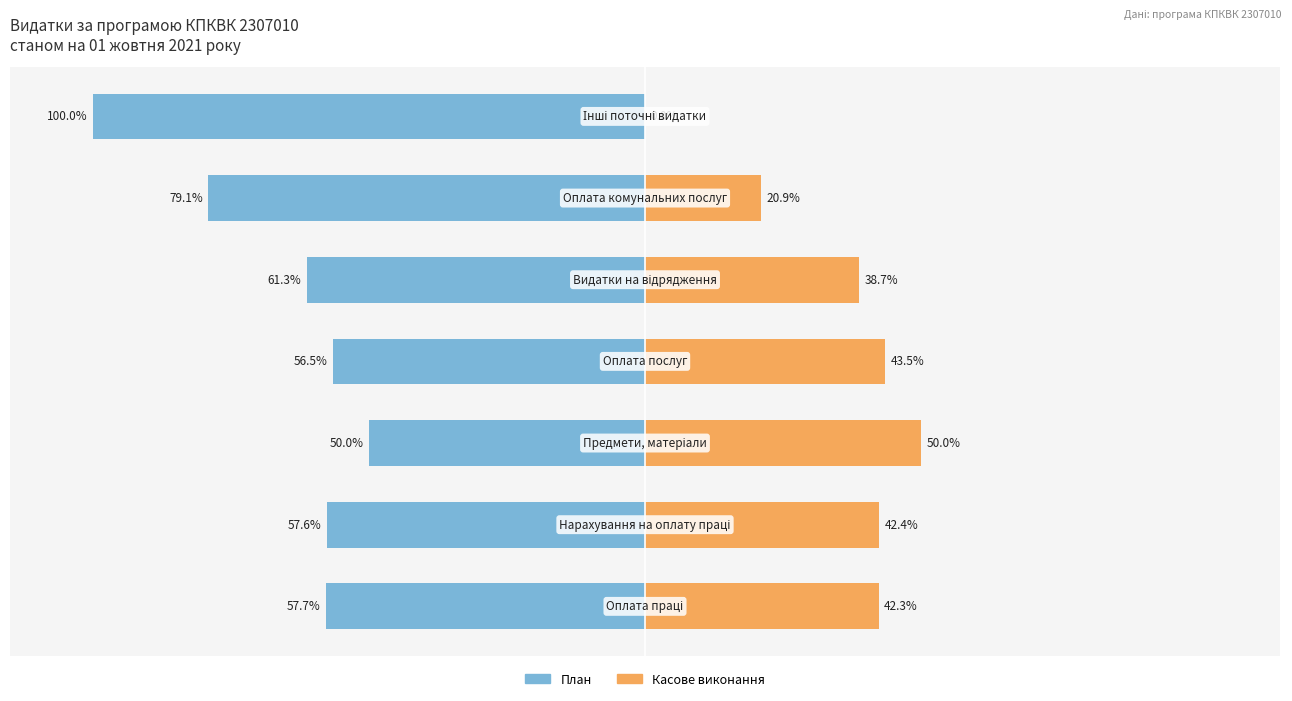

How many groups of bars are there?

7